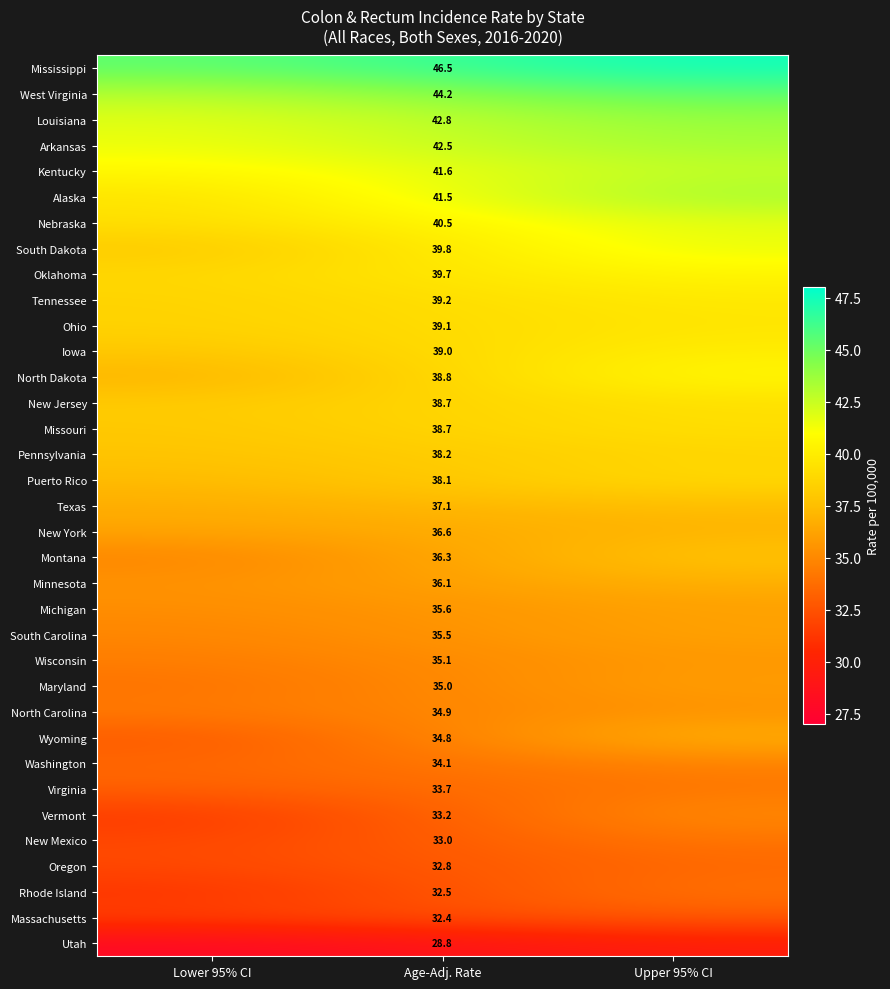

At which category is the sum across all series the highest?

Upper 95% CI